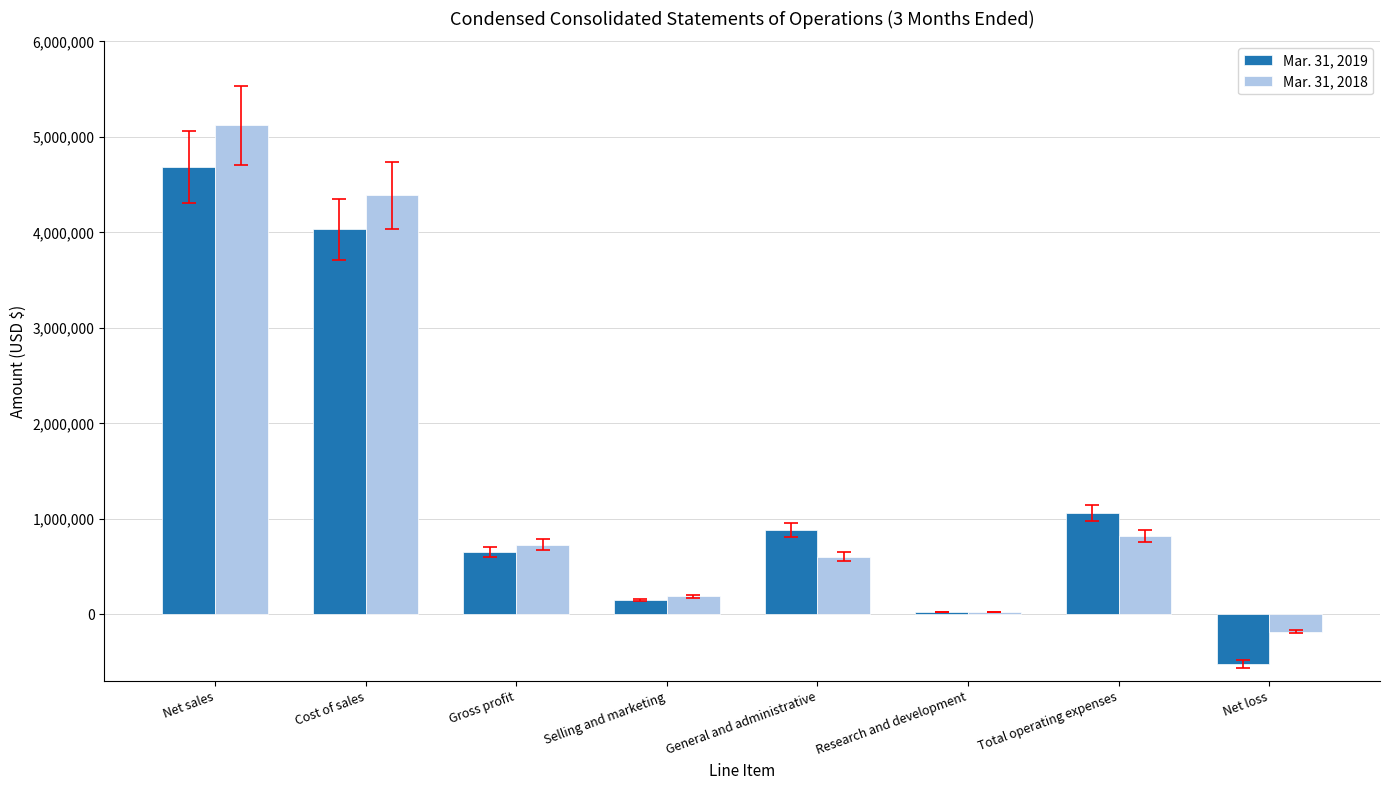

What is the total value across all series at Net sales?

9804678